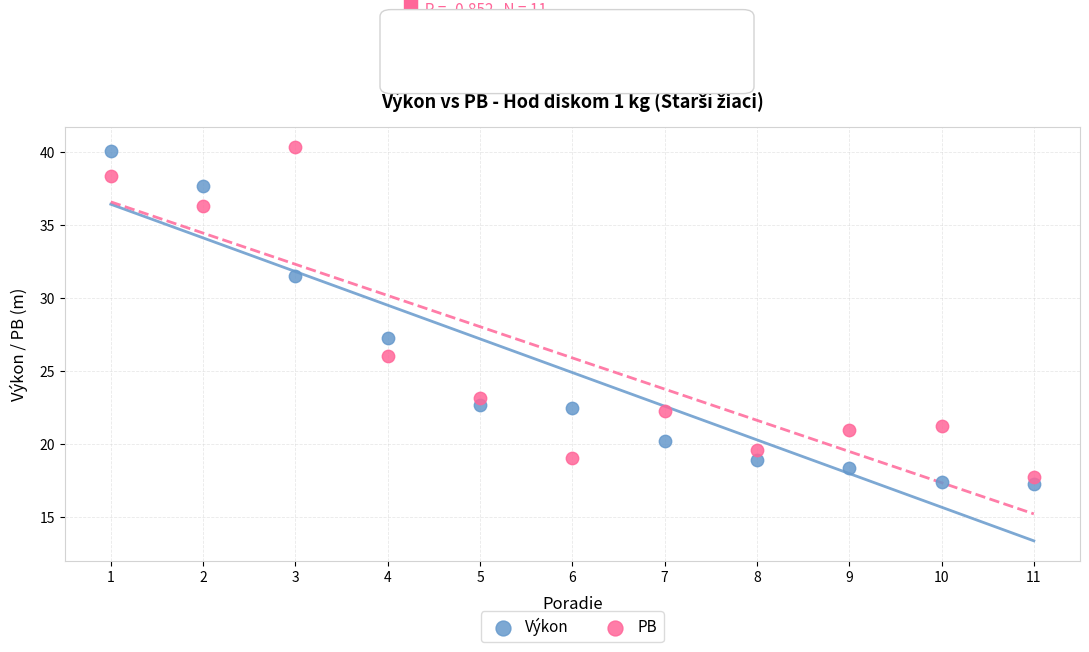

Across all data points, what is the range of Y values (max minus min)?

23.1